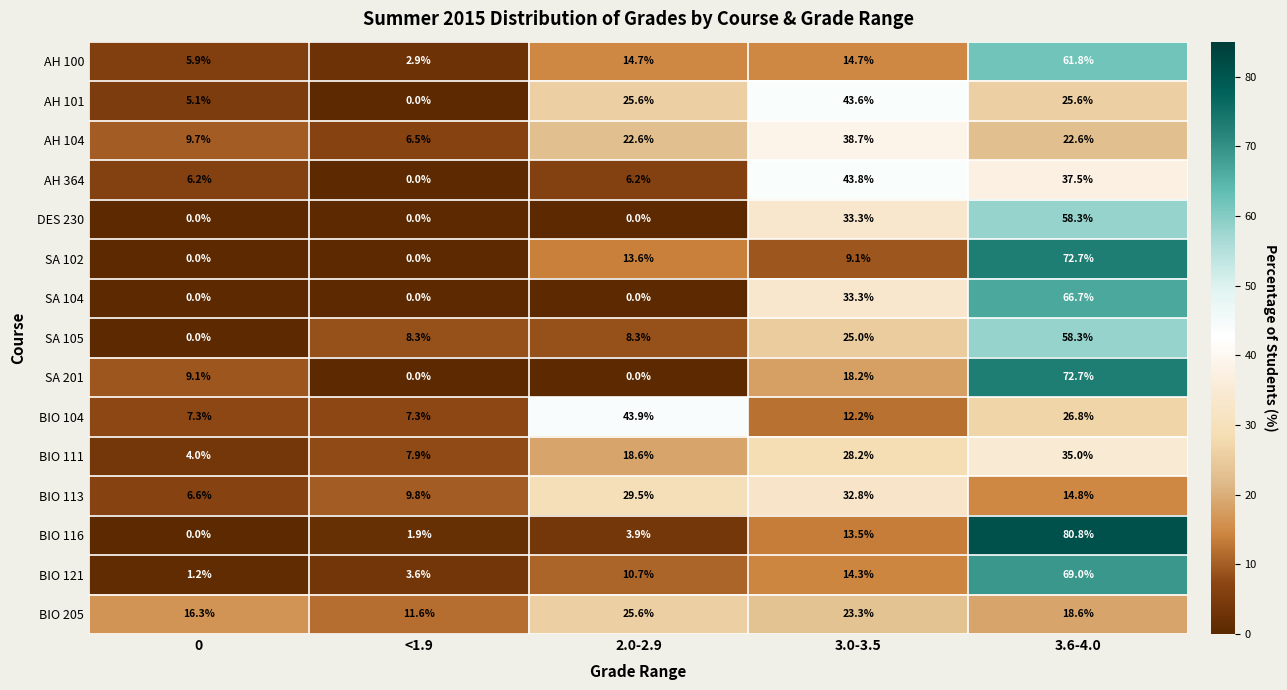

What is the highest value of the SA 104 series?

66.7